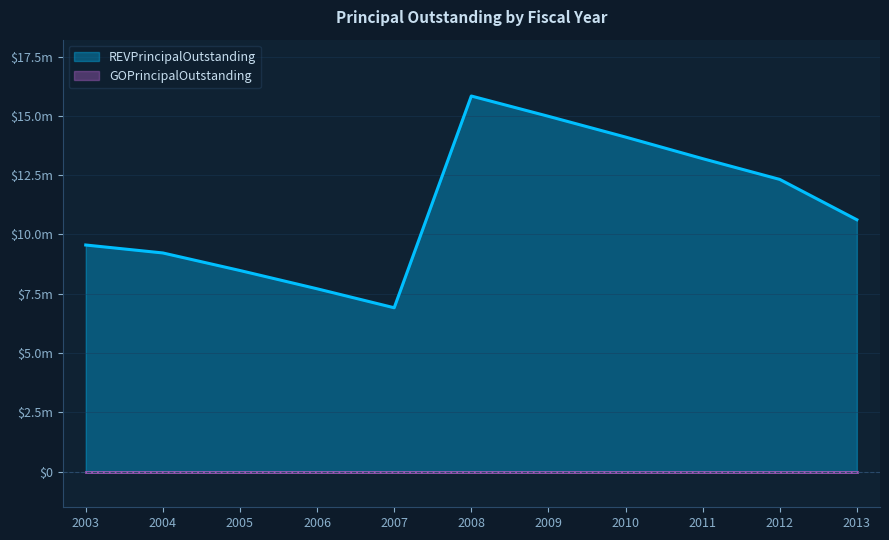

Does the chart display data point markers on the line(s)?

No